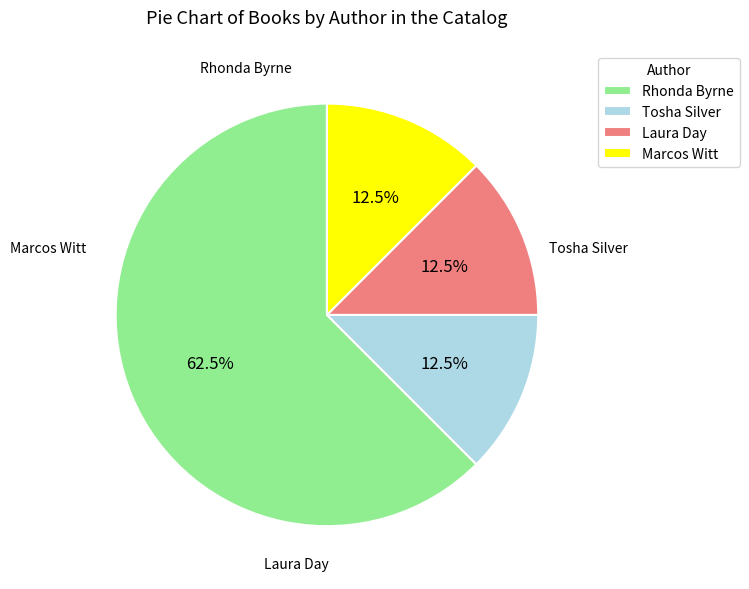

Between Tosha Silver and Marcos Witt, which is larger?

Tosha Silver